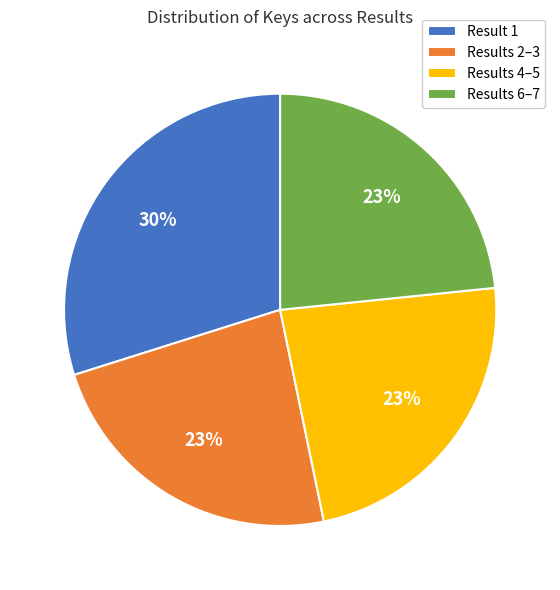

Count the number of slices in the pie.

4